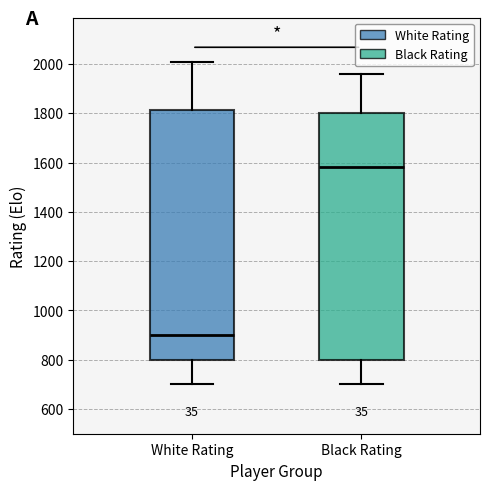

Where is the lower edge of the box for Black Rating on the y-axis? The values are not printed on the chart, so give them approximately, as read against the axis.

800